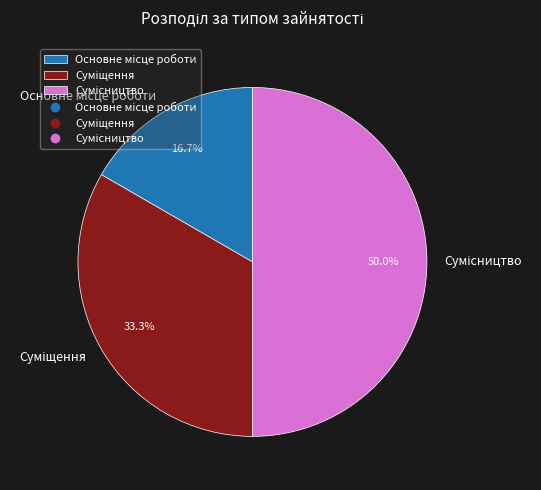

What percentage is the Сумісництво slice, to the nearest percent?

50%